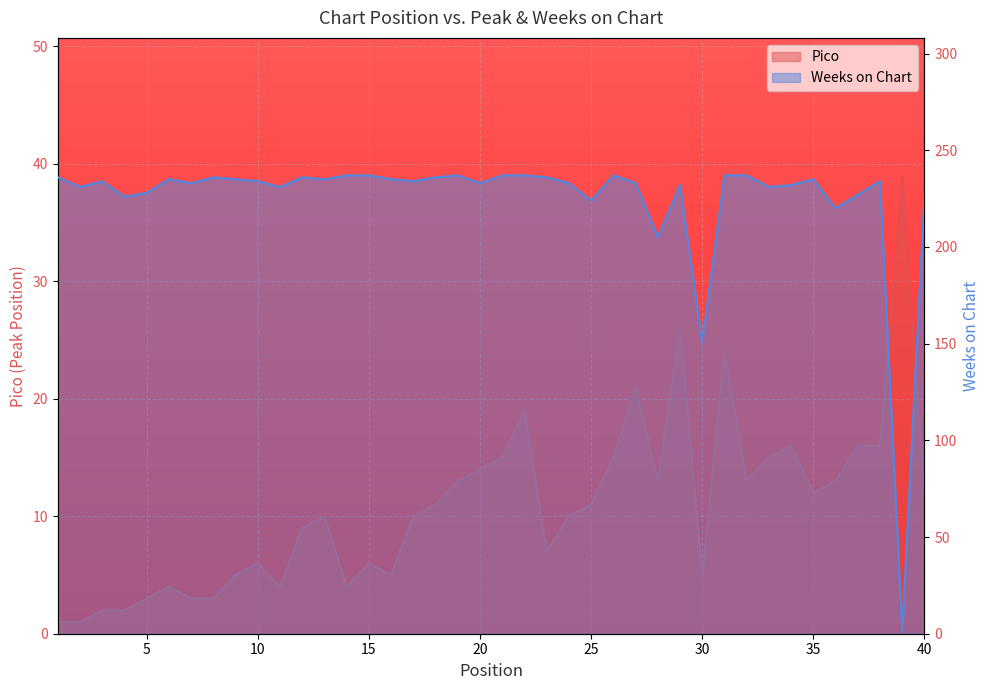

What is the value of the Weeks on Chart point at the 12th from the left?

236